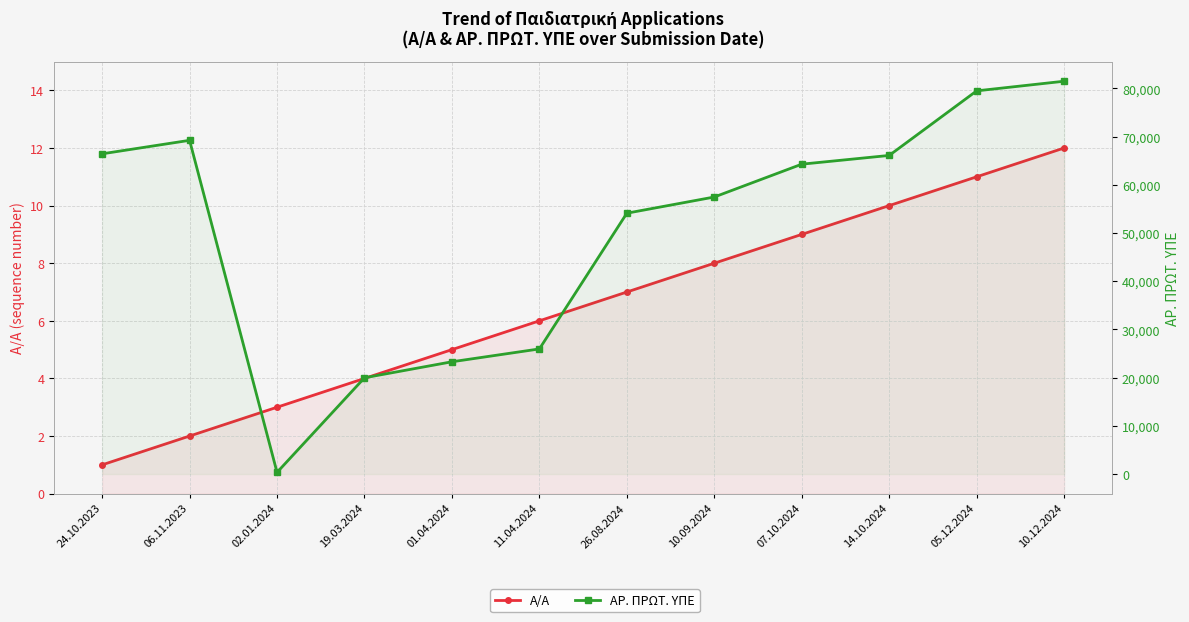

What is the value of the Α/Α point at the 1st from the left?

1